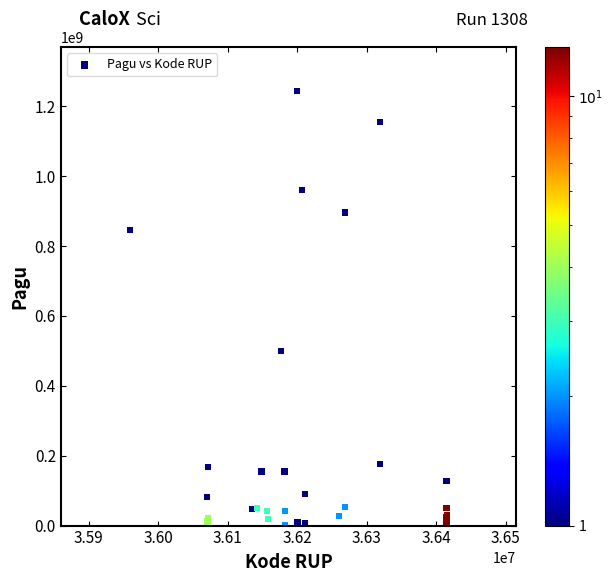

What Y value in the scatter plot is closest to 622840000?

499932000